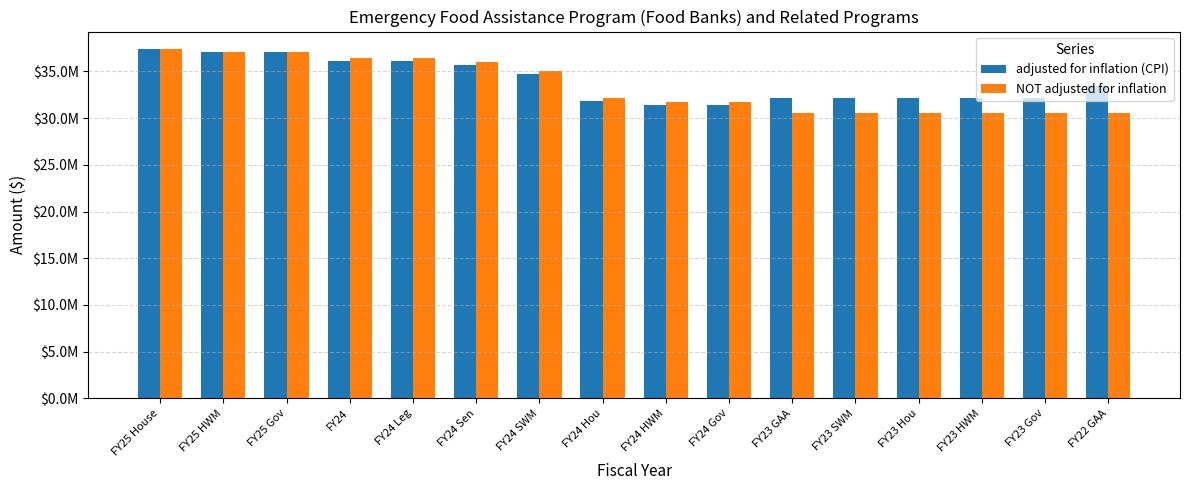

The NOT adjusted for inflation series shows 51852214 at FY23 SWM. True or false?

False